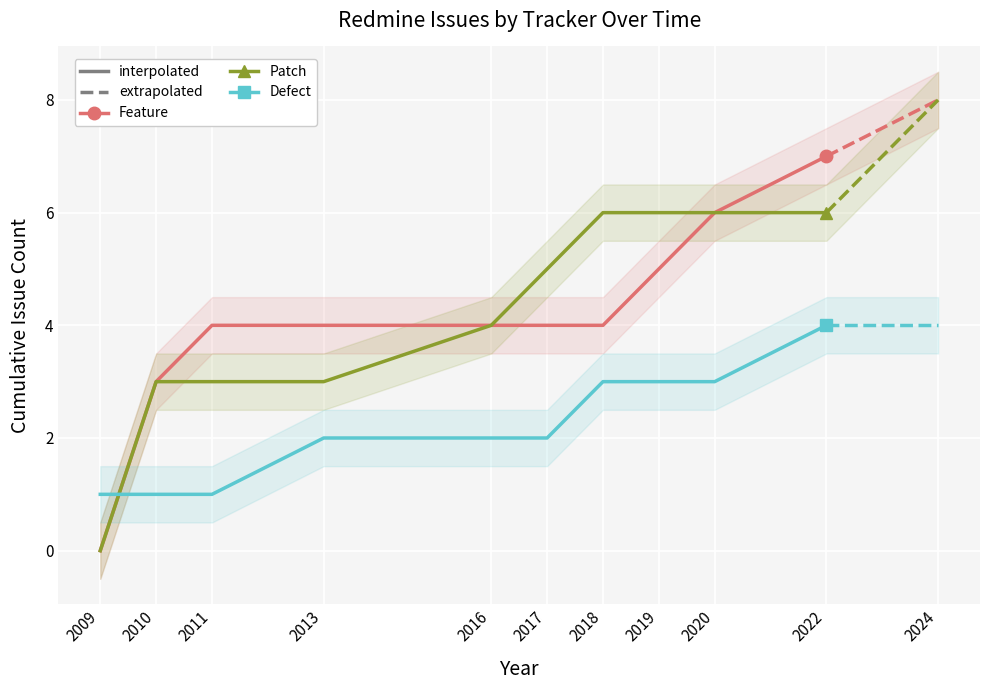

At how many categories does at least one series exceed 3?

8